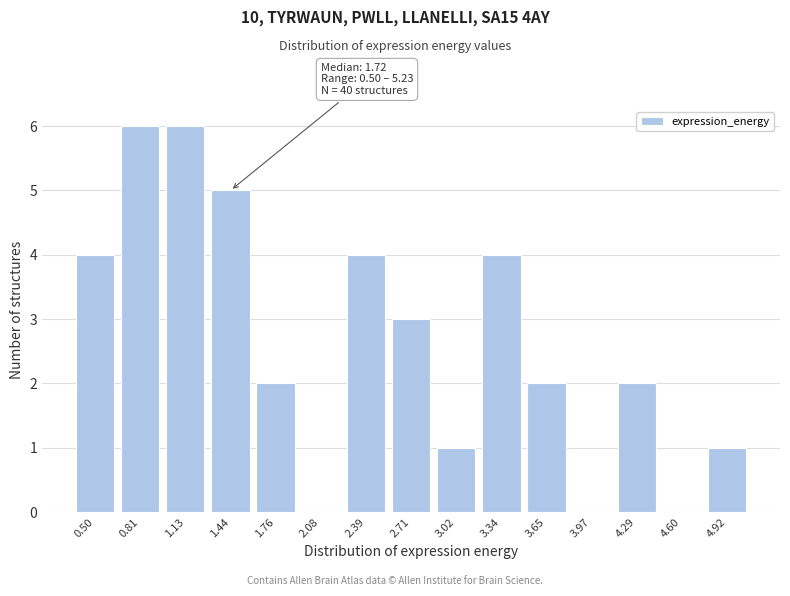

Reading right to left, extract all data points from this chart.

4.92=1	4.60=0	4.29=2	3.97=0	3.65=2	3.34=4	3.02=1	2.71=3	2.39=4	2.08=0	1.76=2	1.44=5	1.13=6	0.81=6	0.50=4